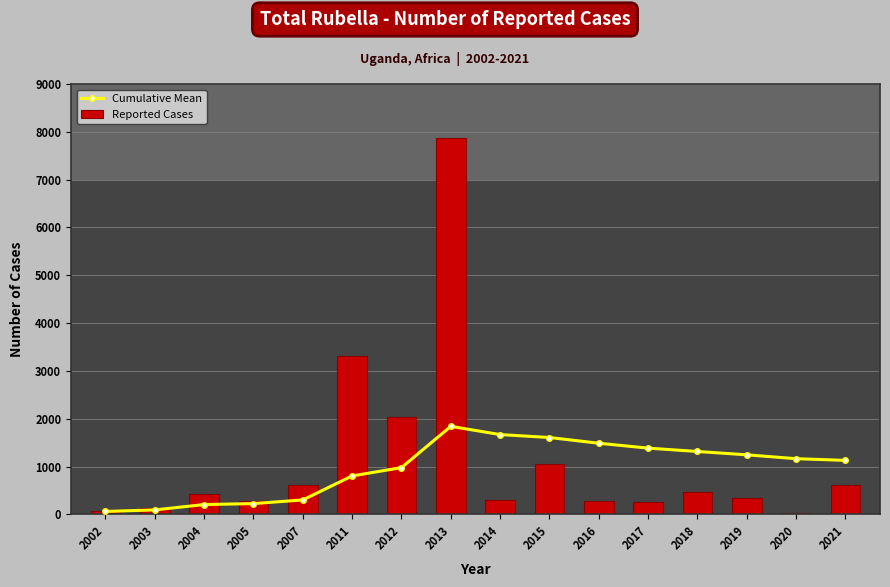

Reading right to left, what are all the values shown in this chart?

Cumulative Mean: 2021=1128.4	2020=1163.3	2019=1244.7	2018=1314.2	2017=1384.5	2016=1486.8	2015=1606.6	2014=1667.9	2013=1840.0	2012=977.4	2011=802.5	2007=300.6	2005=224.5	2004=204.3	2003=92.5	2002=60.0
Reported Cases: 2021=606.0	2020=23.0	2019=342.0	2018=470.0	2017=259.0	2016=289.0	2015=1055.0	2014=291.0	2013=7878.0	2012=2027.0	2011=3312.0	2007=605.0	2005=285.0	2004=428.0	2003=125.0	2002=60.0